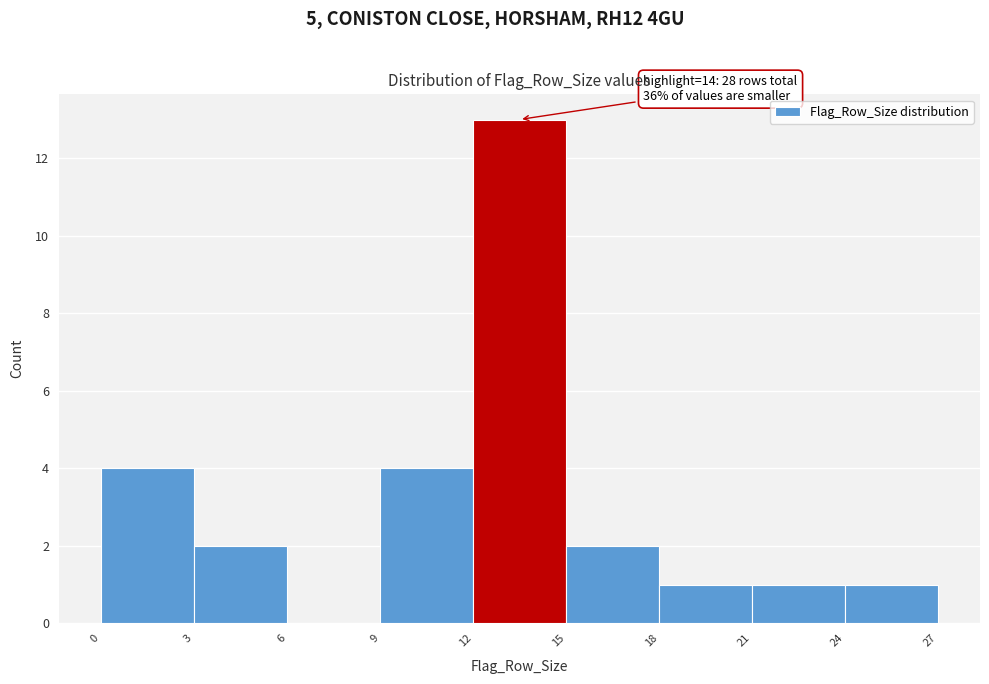

Which range on the x-axis has the tallest bar?

12 to 15